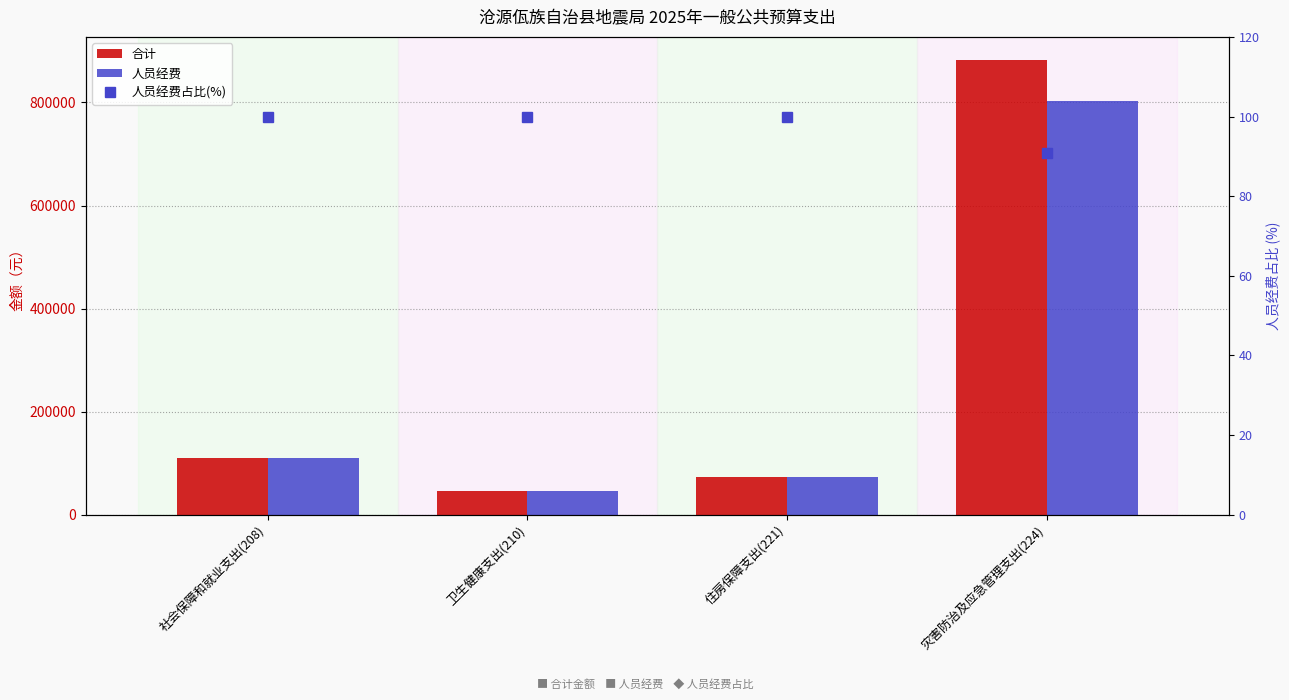

What is the sum of the 合计 values at 卫生健康支出(210) and 灾害防治及应急管理支出(224)?

929283.1